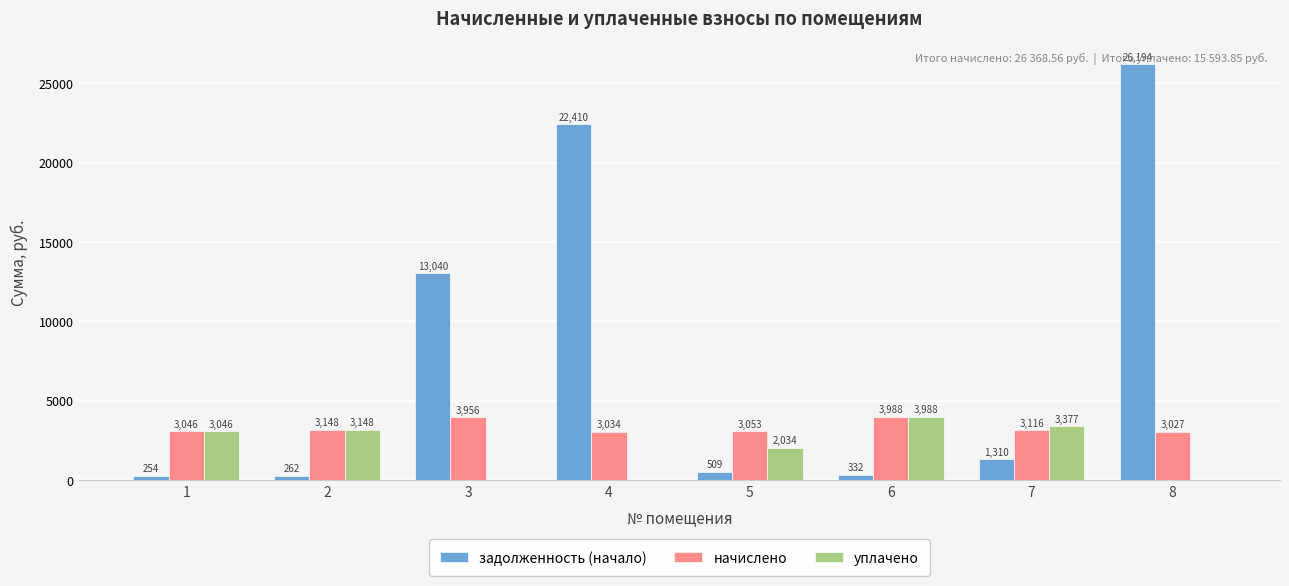

What value does the уплачено series have at 2?

3148.2